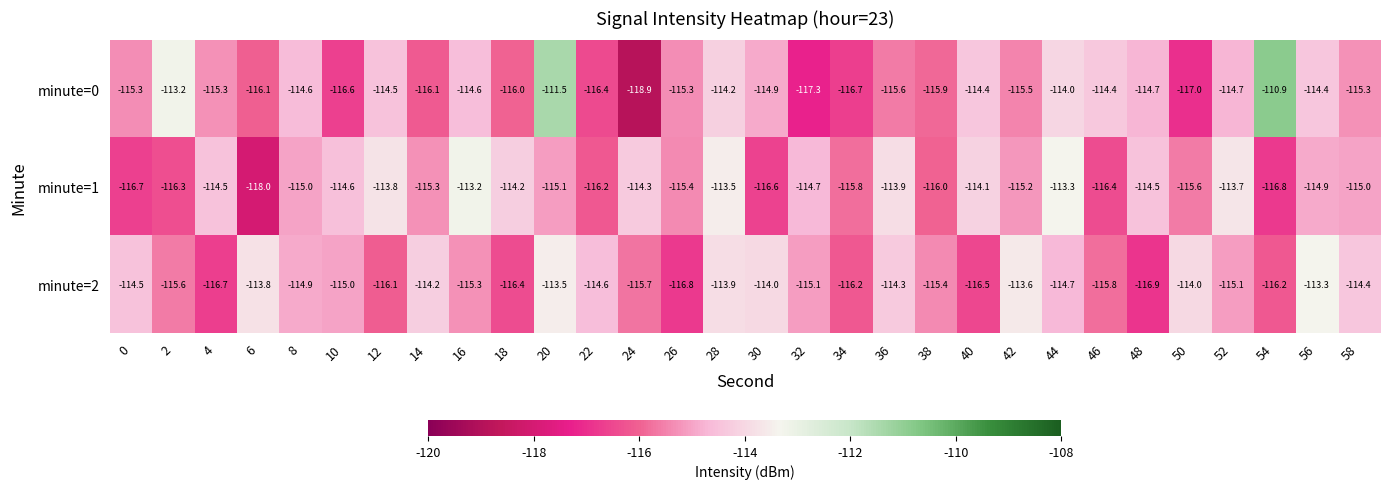

At which category is the sum across all series the highest?

20